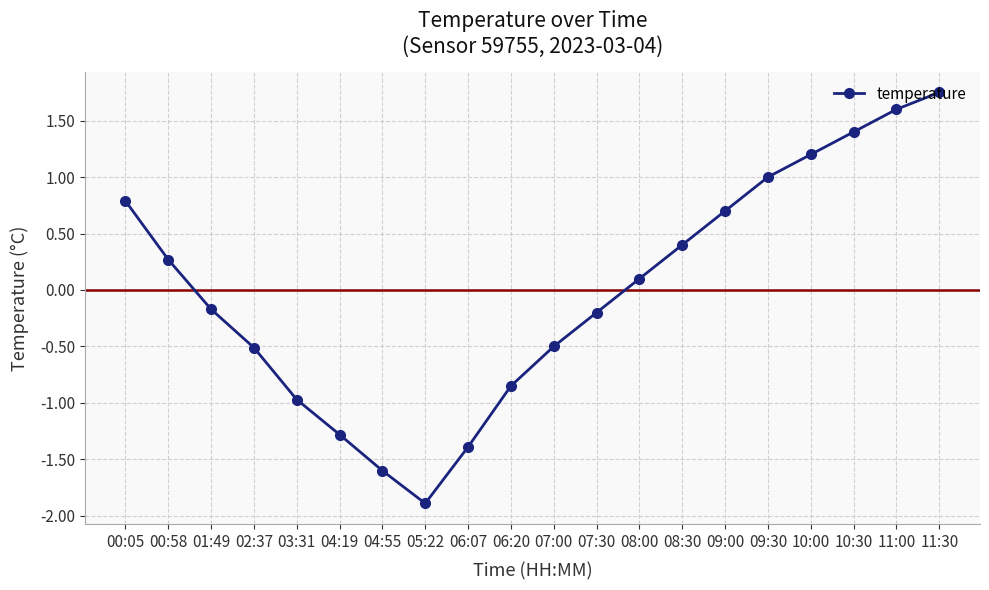

Is this an area chart (filled region under the line)?

No